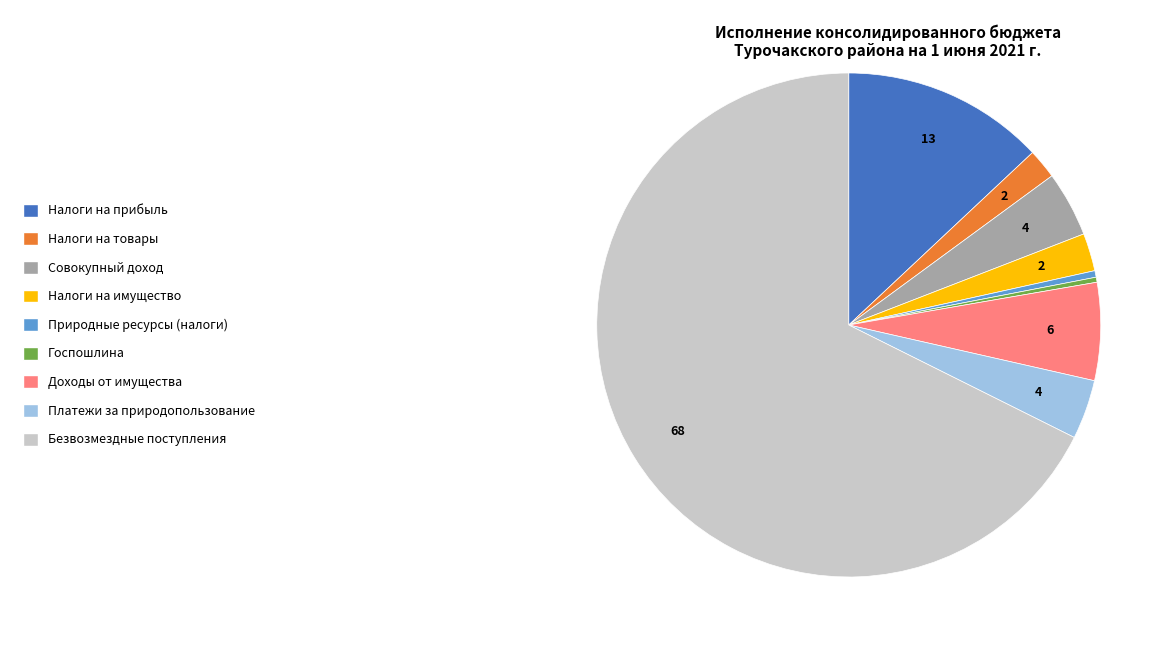

Approximately how many times larger is the value at Госпошлина compared to Природные ресурсы (налоги)?

0.8